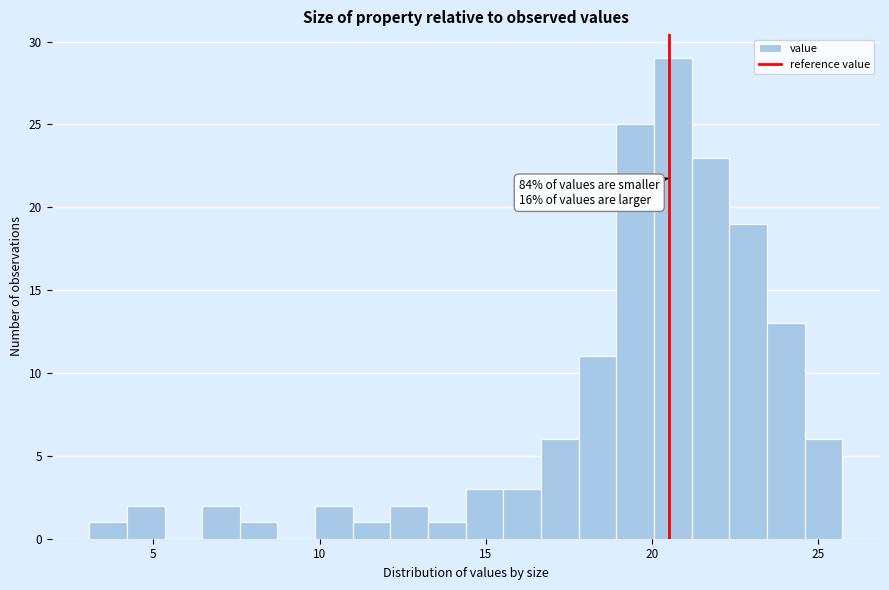

Around what value on the x-axis is the tallest bar? Give the approximate position of its centre, as read against the axis.

20.5